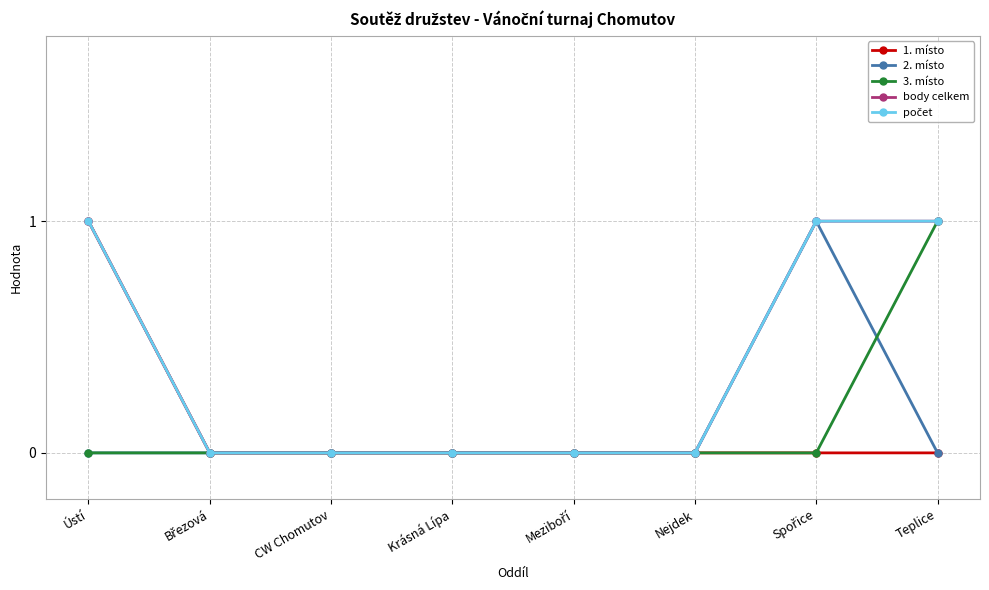

Which has a higher value, Meziboří or Krásná Lípa?

Meziboří